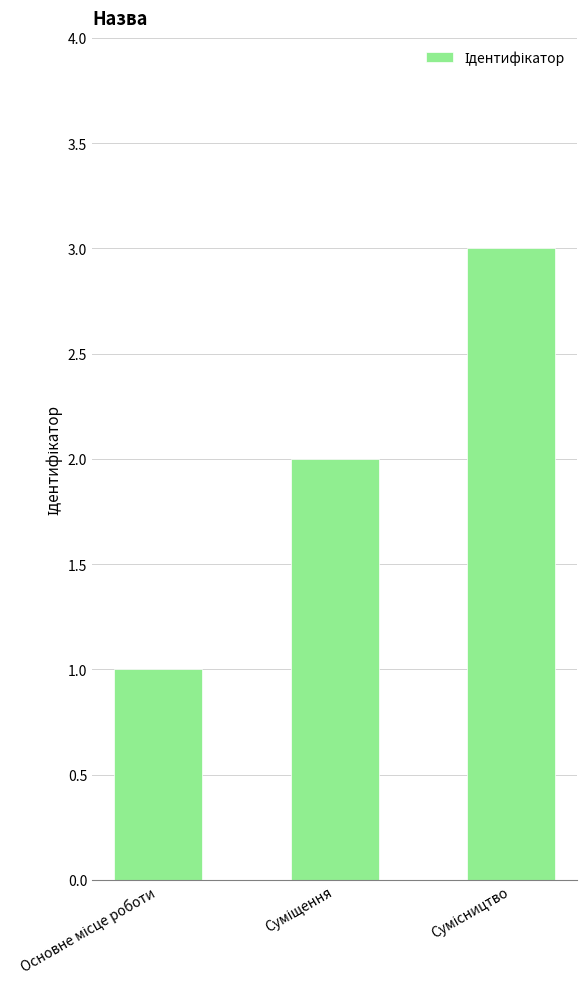

What is the maximum value shown in the chart?

3